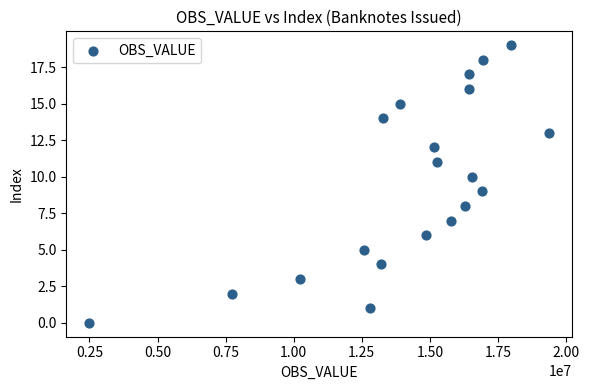

What is the range of Y values (max minus min)?

19